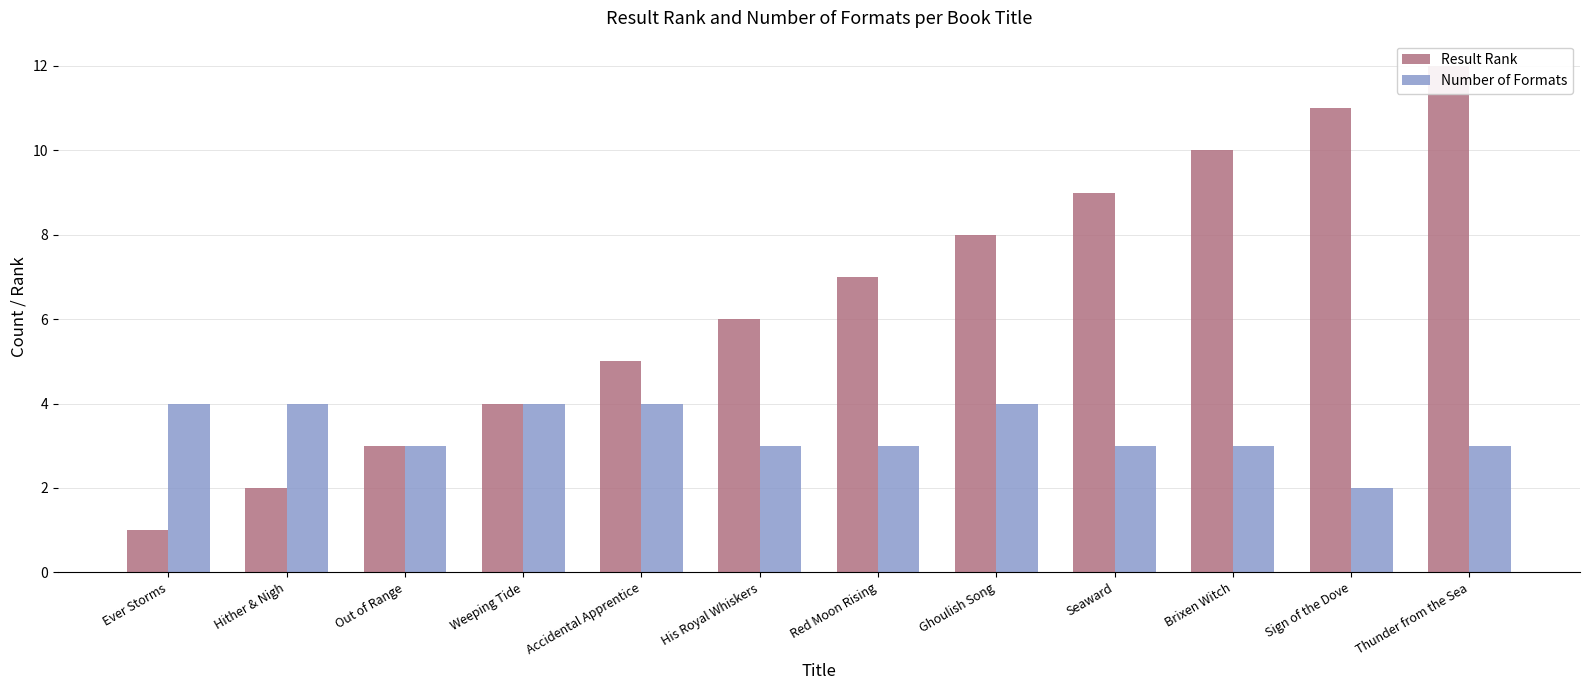

What is the average value of the Number of Formats series?

3